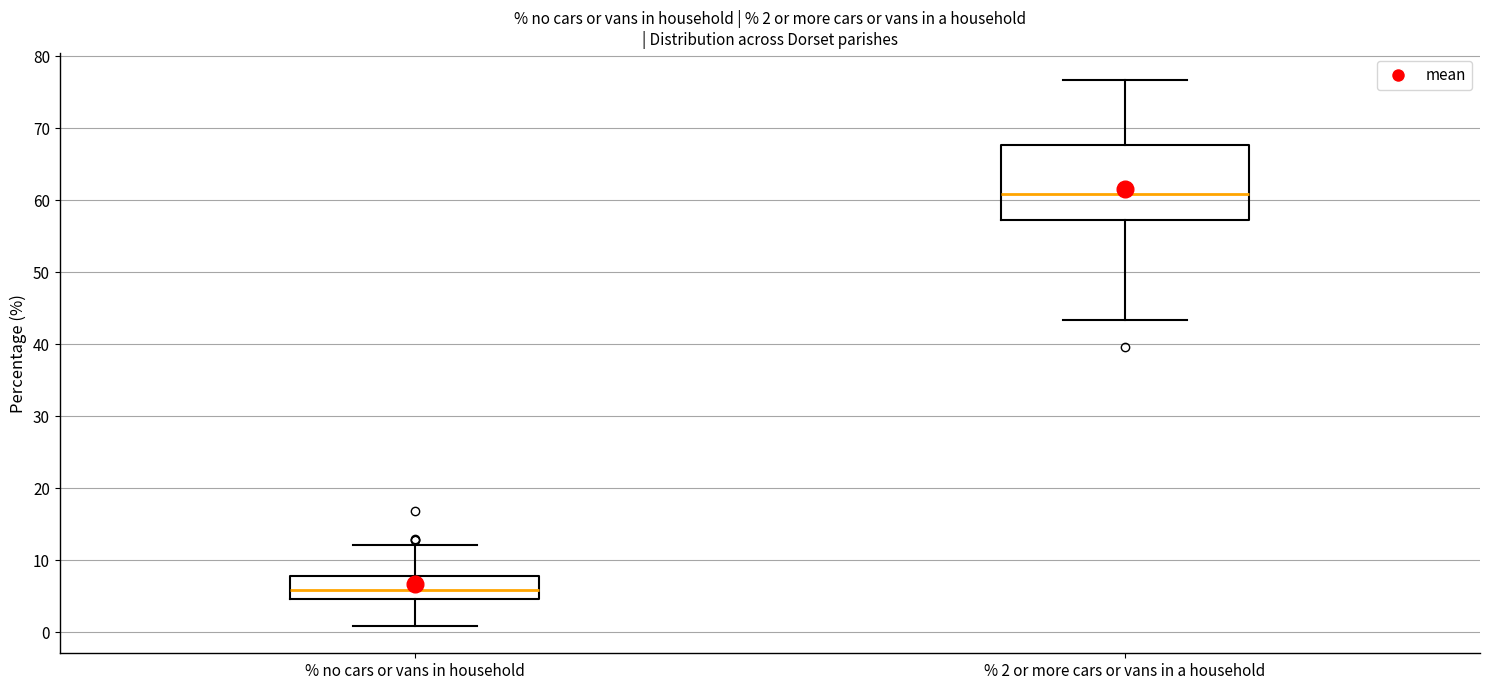

Which box is the tallest, from its lower edge to its upper edge?

% 2 or more cars or vans in a household